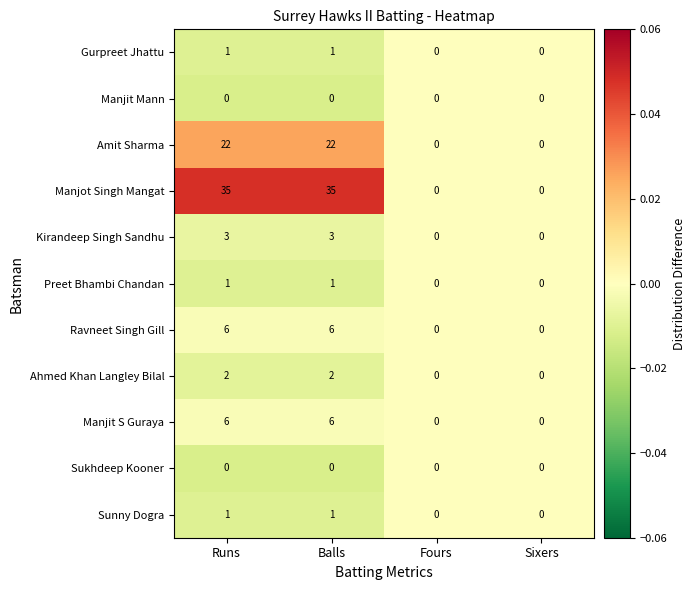

The value of Gurpreet Jhattu at Balls is 1. True or false?

True